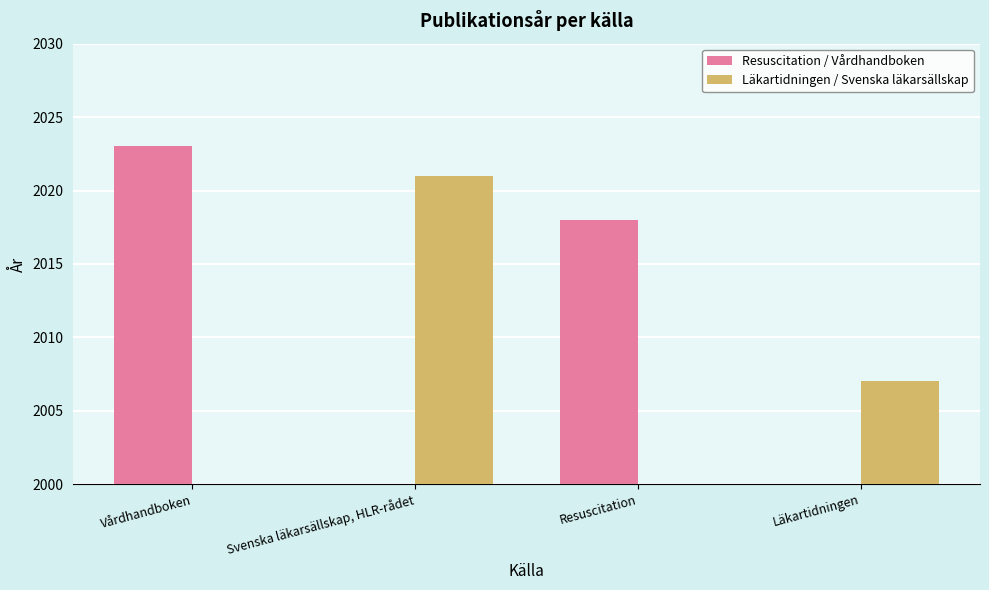

Reading right to left, what are all the values shown in this chart?

Resuscitation / Vårdhandboken: 0	2018	0	2023
Läkartidningen / Svenska läkarsällskap: 2007	0	2021	0